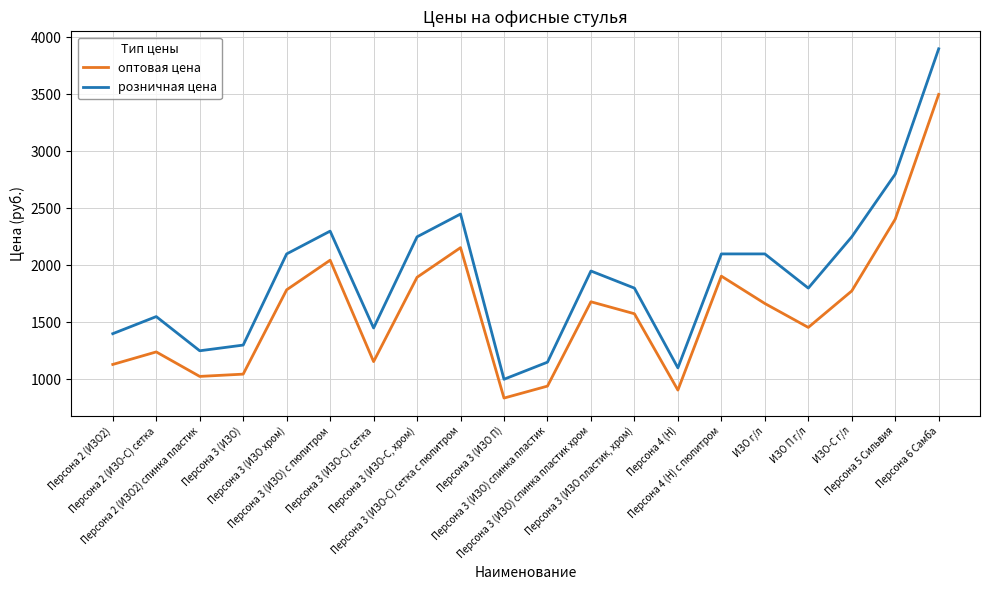

What is the highest value of the оптовая цена series?

3500